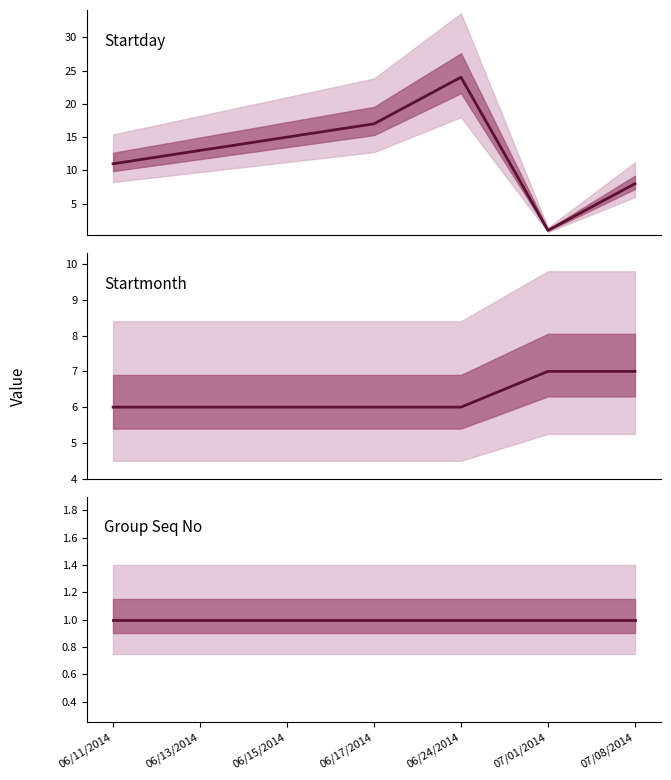

True or false: Group Seq No and Startmonth intersect in this chart.

False